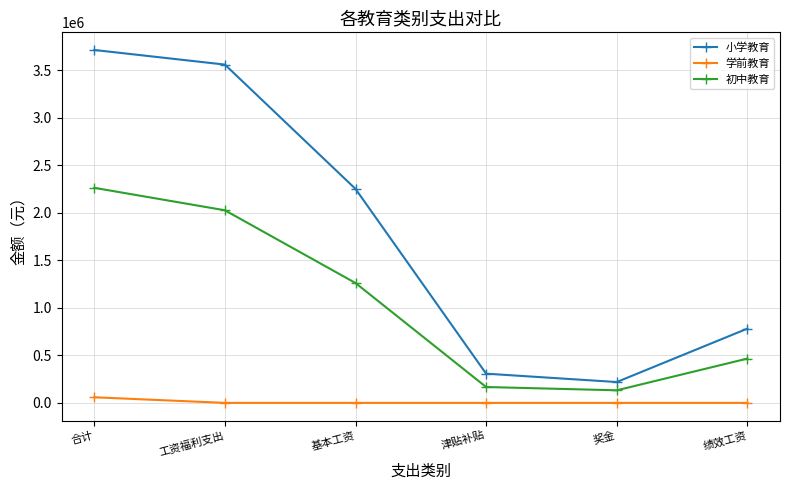

Which series has the largest total across all categories?

小学教育